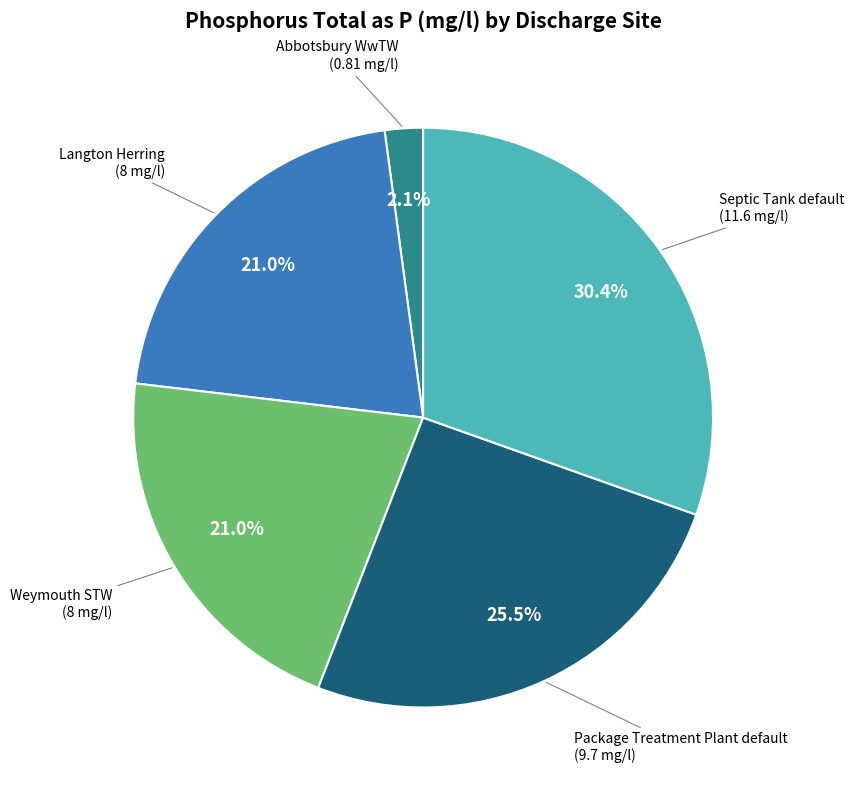

True or false: Septic Tank default accounts for 30% of the total.

True